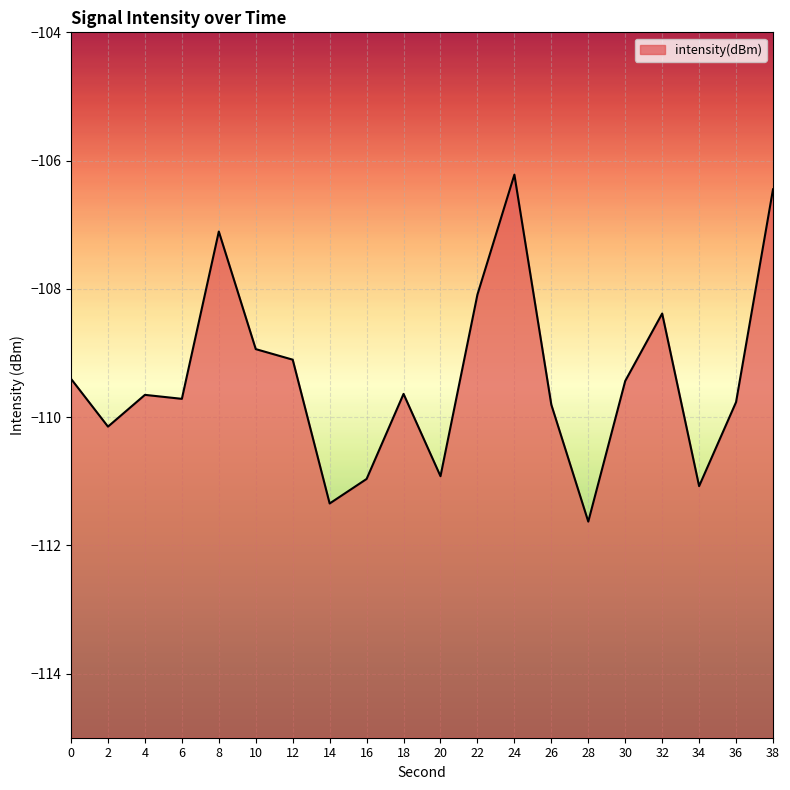

Reading left to right, extract all data points from this chart.

-109.4	-110.1	-109.7	-109.7	-107.1	-108.9	-109.1	-111.3	-111.0	-109.6	-110.9	-108.1	-106.2	-109.8	-111.6	-109.4	-108.4	-111.1	-109.8	-106.4